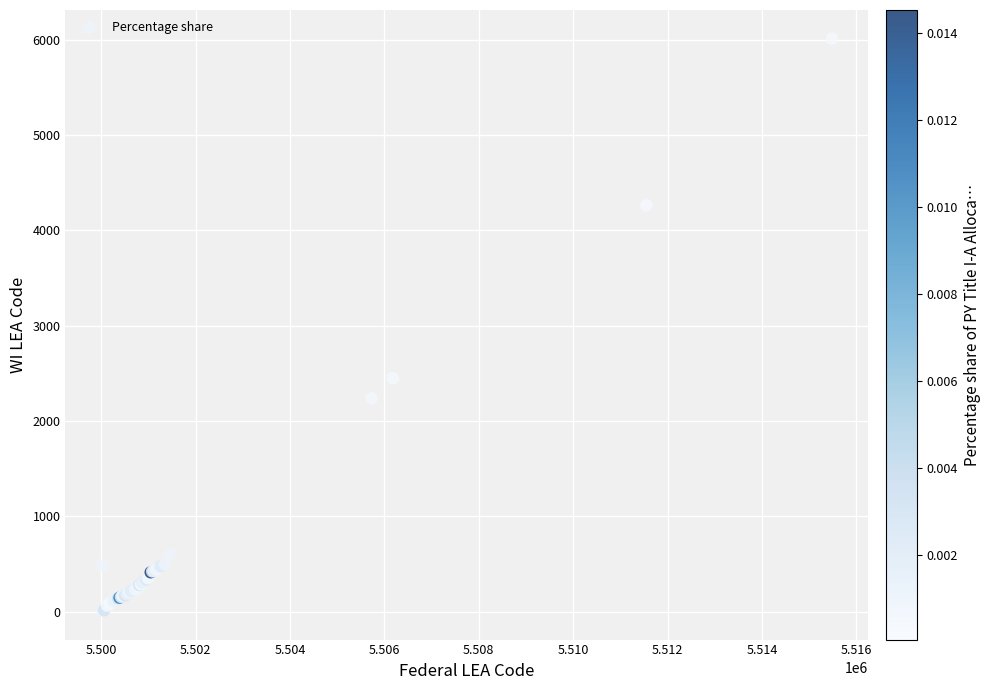

What Y value in the scatter plot is closest to 3010?

2450